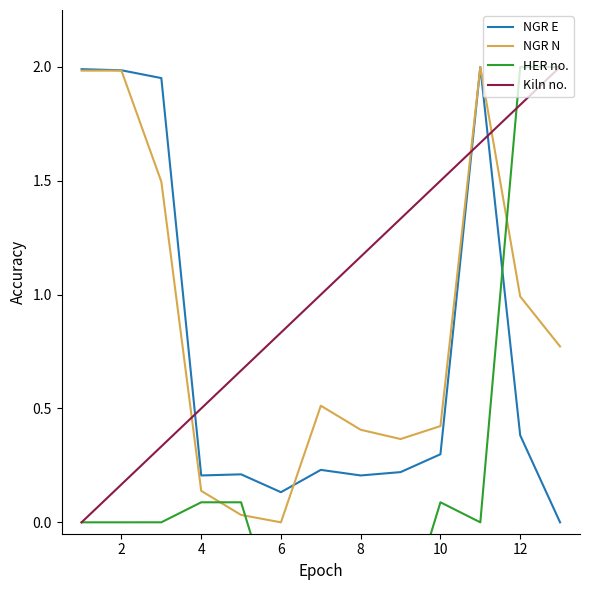

What is the approximate value of Kiln no. at 4?

0.5